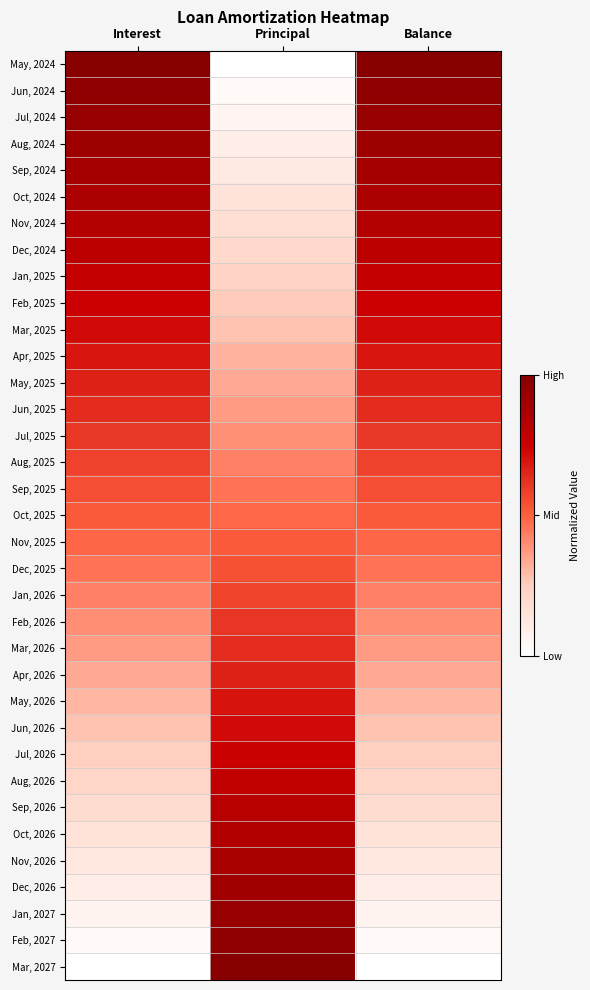

Count the number of data series in this chart.

35